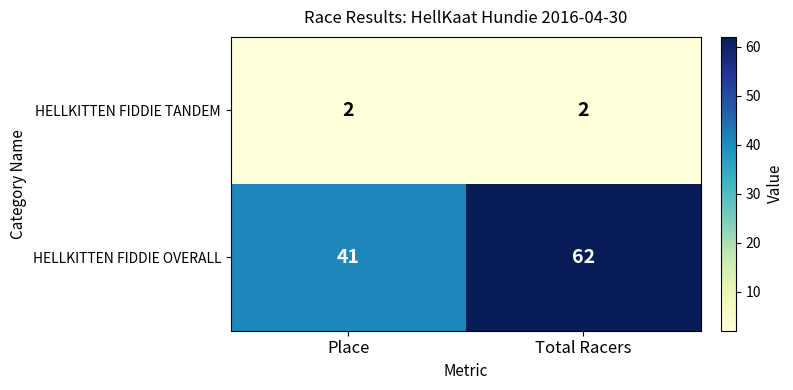

What is the difference between the highest and lowest values at Place?

39